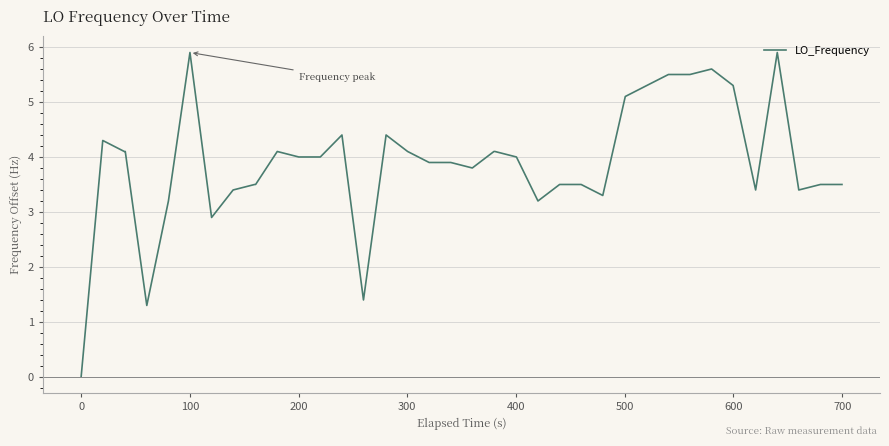

Reading right to left, list all the values displayed in this chart.

3.5	3.5	3.4	5.9	3.4	5.3	5.6	5.5	5.5	5.3	5.1	3.3	3.5	3.5	3.2	4.0	4.1	4.1	3.8	3.9	3.9	4.1	4.4	1.4	4.4	4.0	4.0	4.1	3.5	3.5	3.4	2.9	5.9	3.2	1.3	4.1	4.1	4.3	0.0